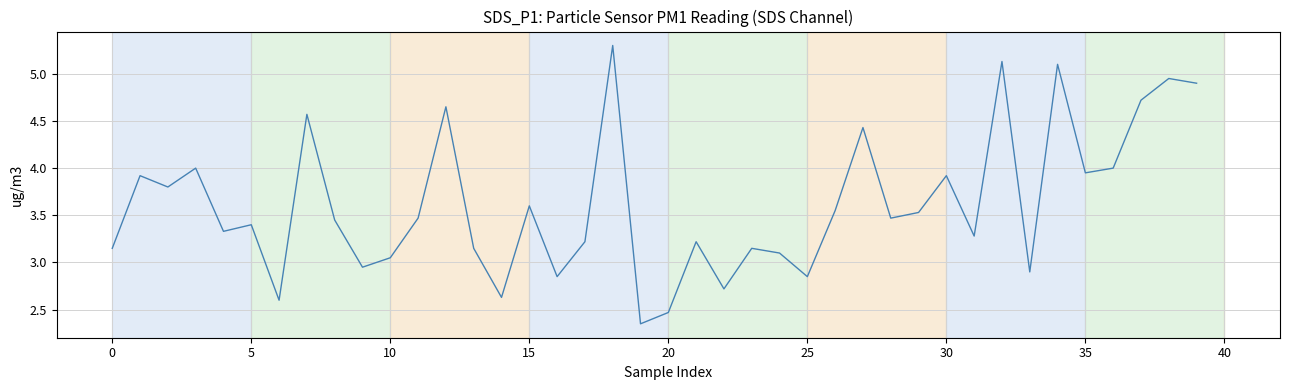

What is the maximum value shown in the chart?

5.3